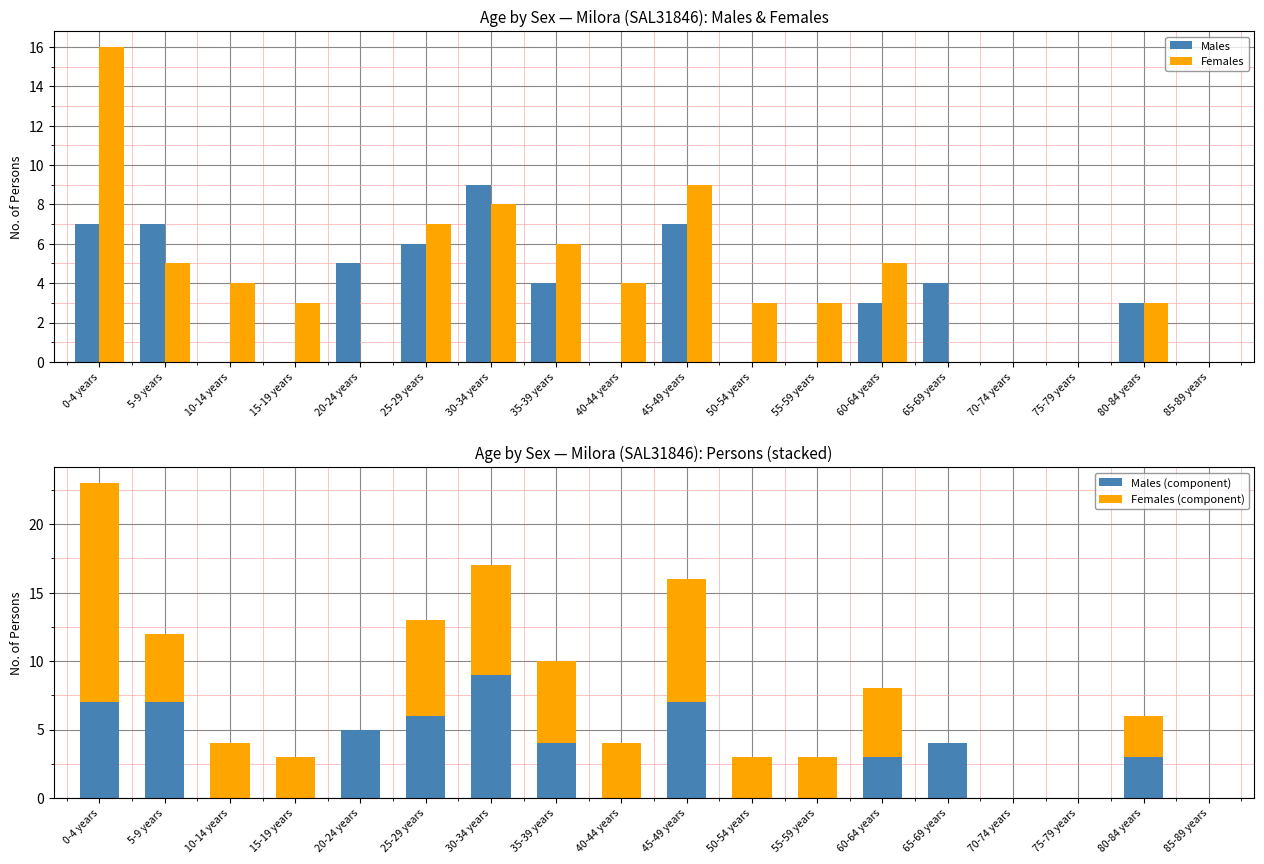

Is it true that Males equals 3 at 30-34 years?

False